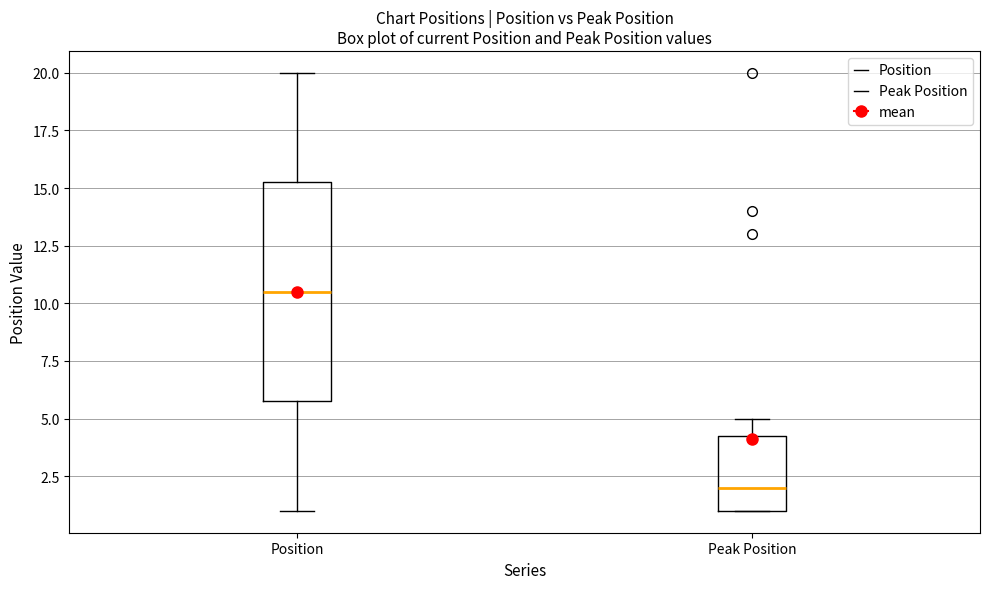

Which box's median line is the lowest?

Peak Position